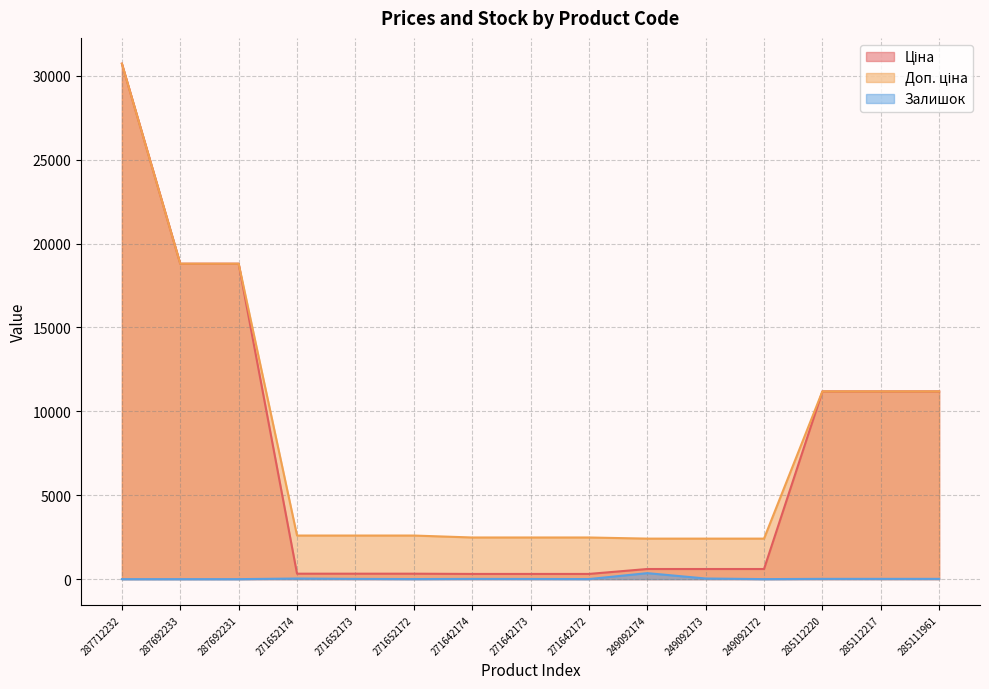

How many lines are shown in the chart?

3